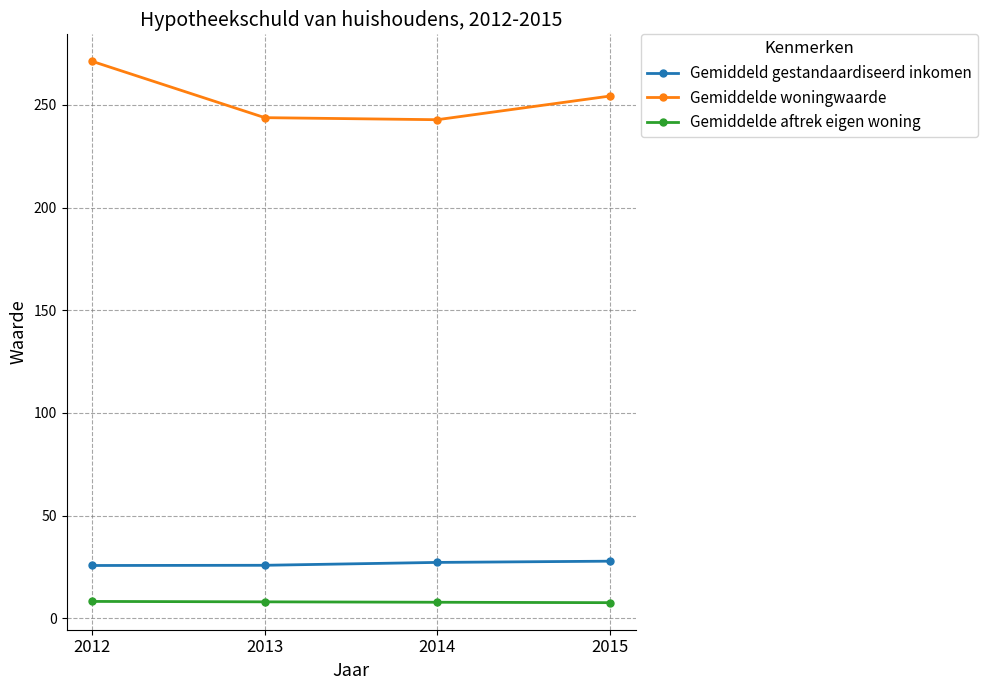

Which series has the largest range (max minus min)?

Gemiddelde woningwaarde